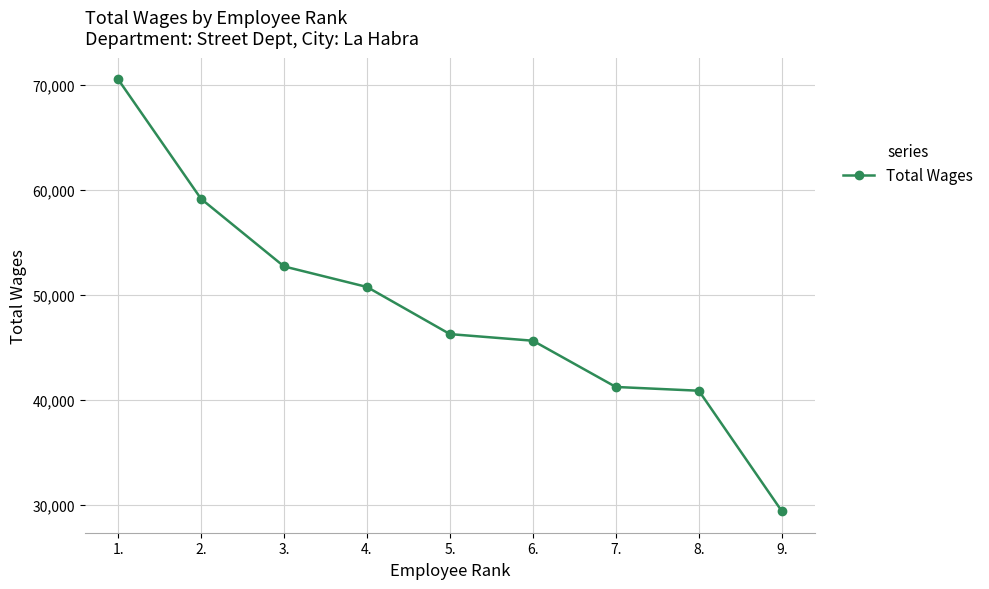

The value at 4. is 32023. True or false?

False